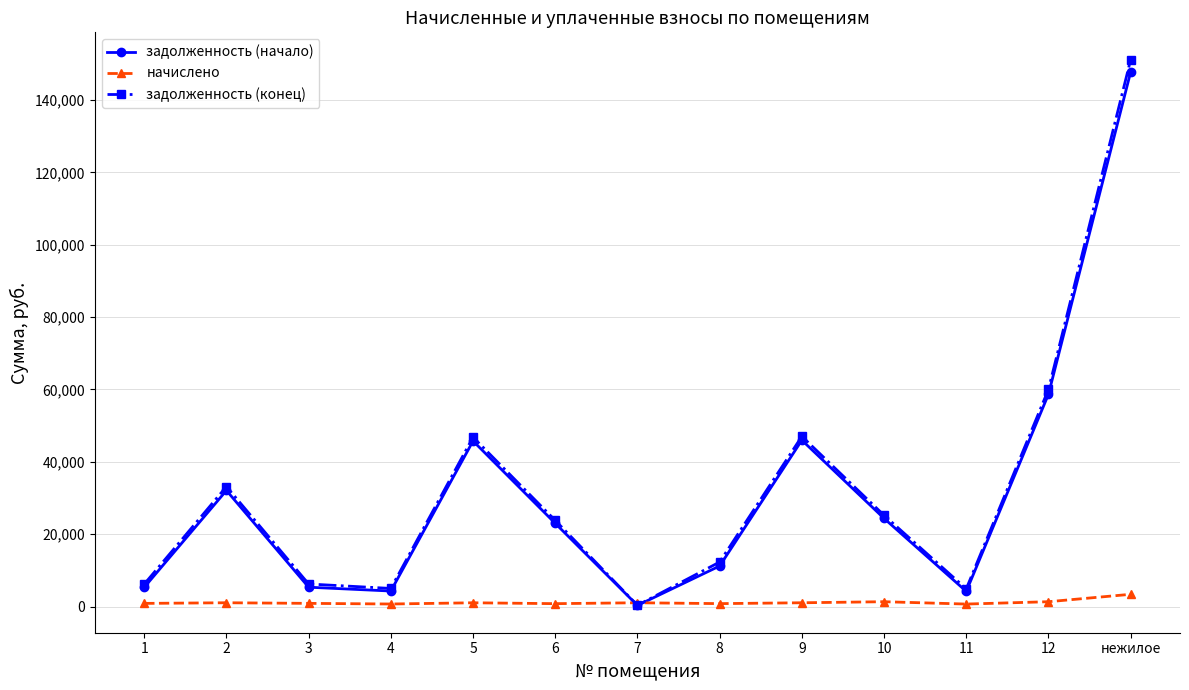

True or false: задолженность (начало) has more than 2 points higher than both neighbors.

True